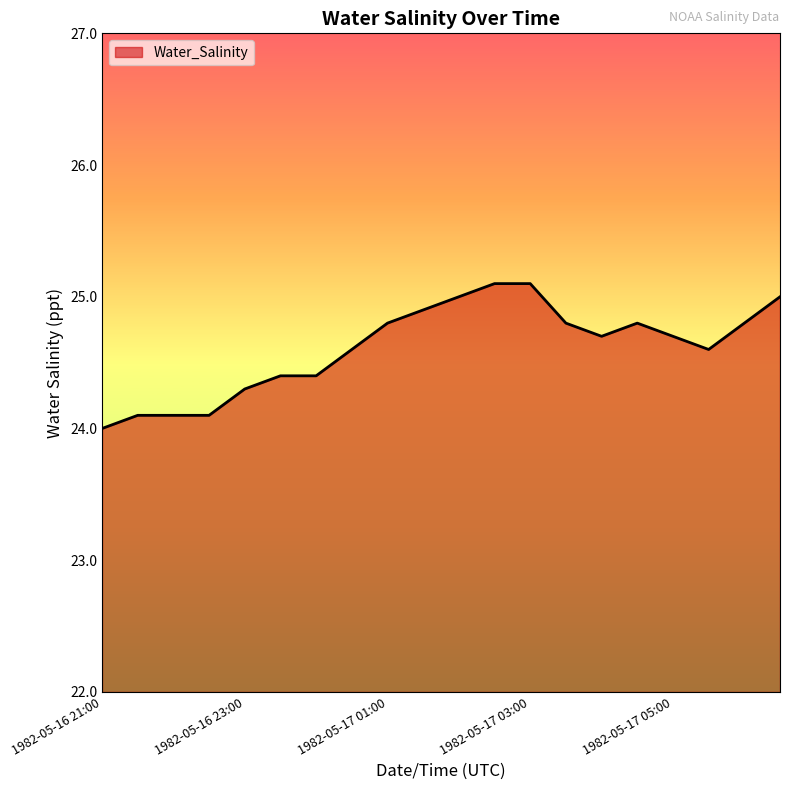

What is the minimum value shown in the chart?

24.0